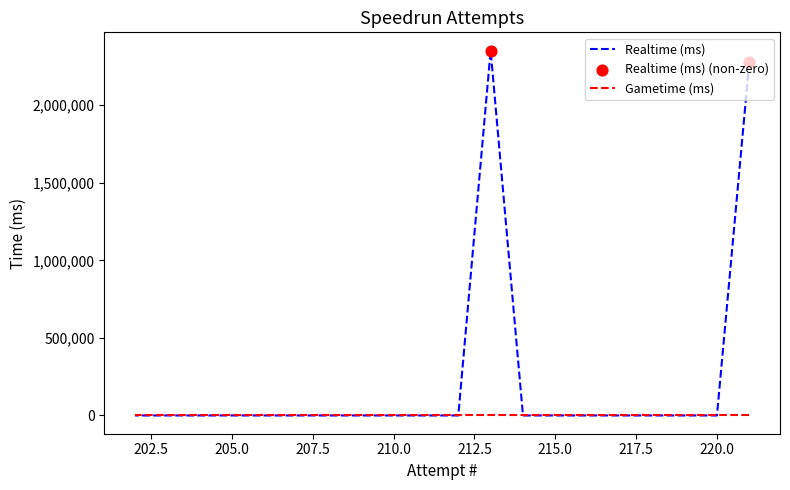

Which has a higher value, 204 or 213?

213